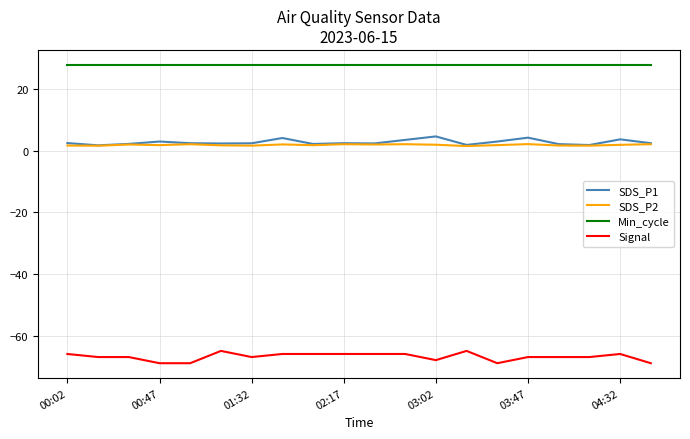

Which series has the largest total across all categories?

Min_cycle